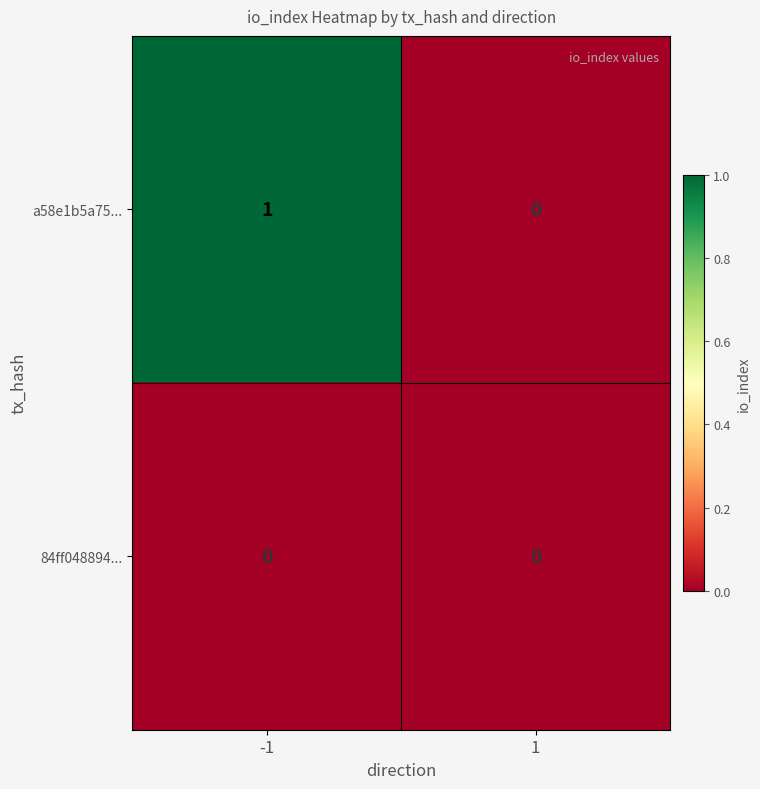

True or false: a58e1b5a75... has a value of 1 at -1.

True